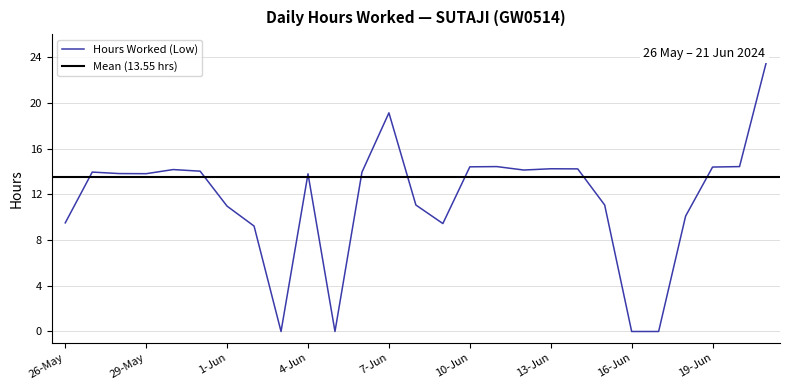

How many interior local peaks (higher than both neighbors) does the data have?

6